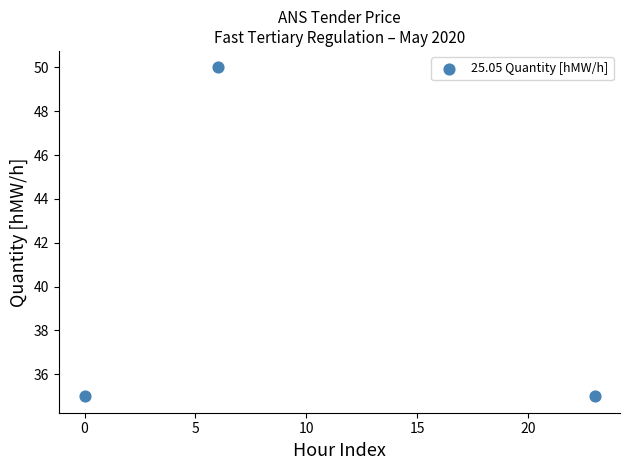

What is the average Y value?

40